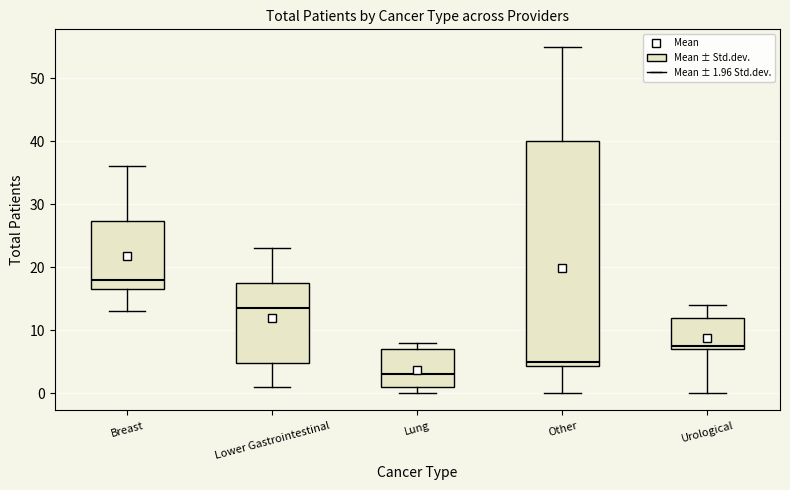

Comparing the boxes themselves (not the whiskers), which one is the tallest?

Other